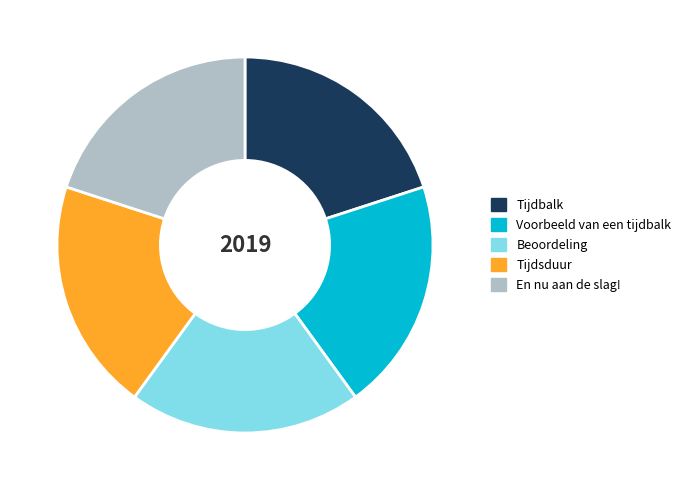

The Tijdbalk slice represents 20% of the pie. True or false?

True